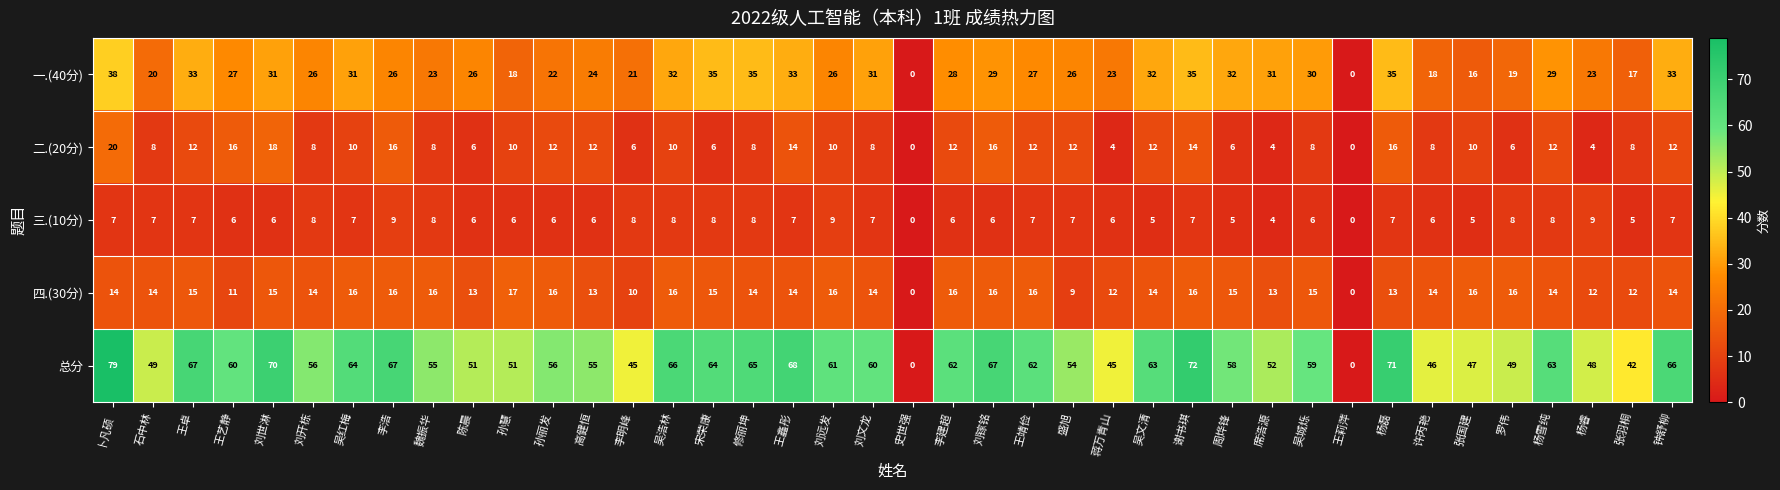

What is the total value across all series at 杨睿?

96